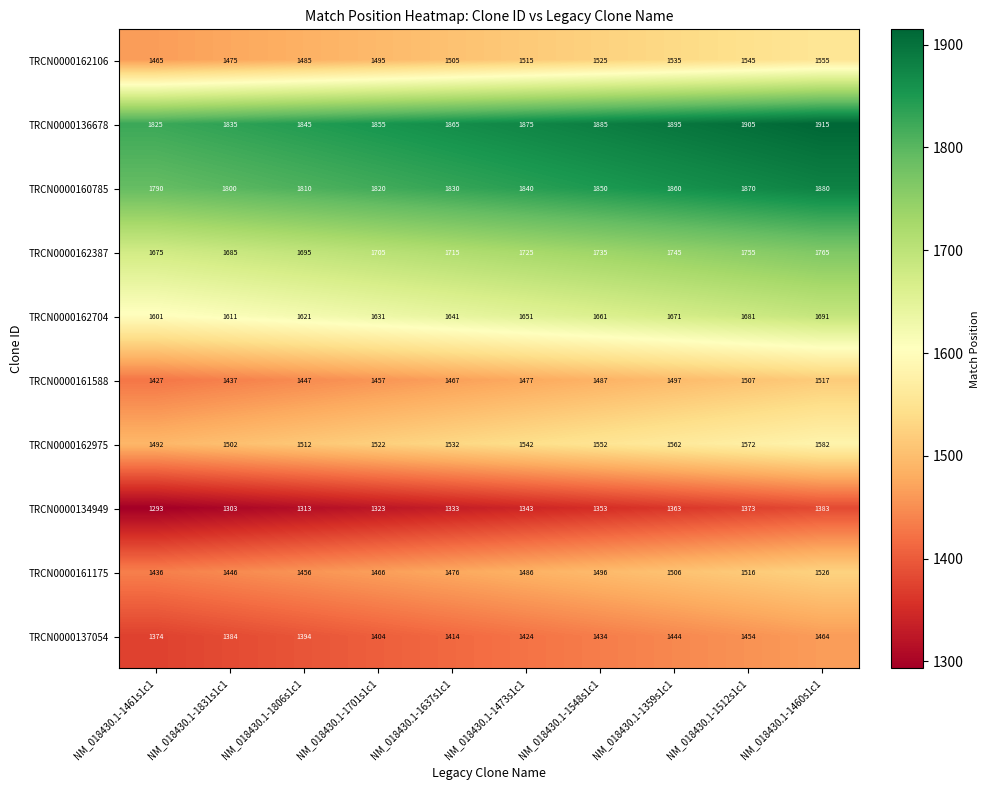

At NM_018430.1-1548s1c1, list the series in order from largest to smallest.

TRCN0000136678, TRCN0000160785, TRCN0000162387, TRCN0000162704, TRCN0000162975, TRCN0000162106, TRCN0000161175, TRCN0000161588, TRCN0000137054, TRCN0000134949